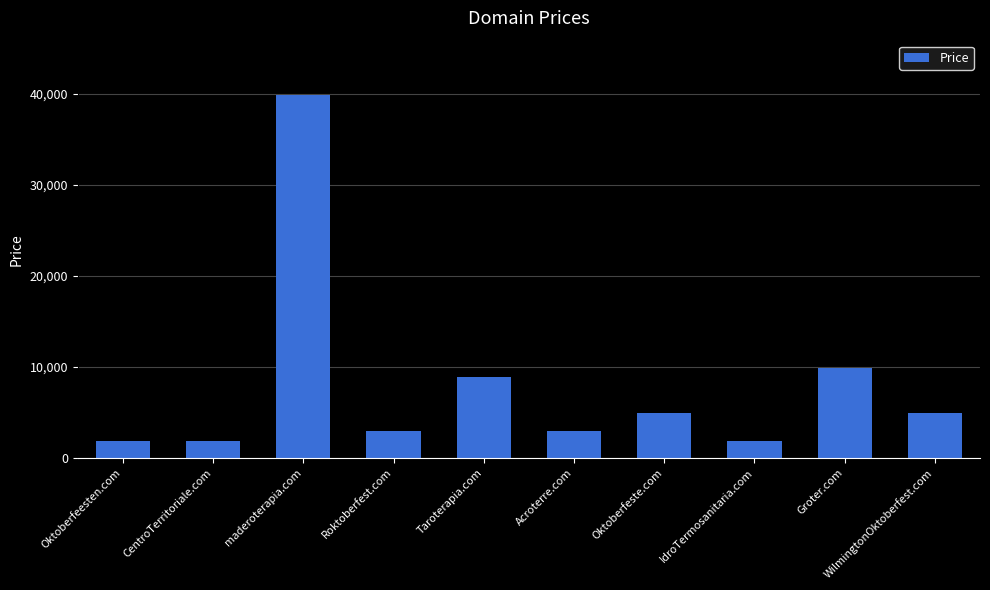

True or false: the data shows 58548 at maderoterapia.com.

False